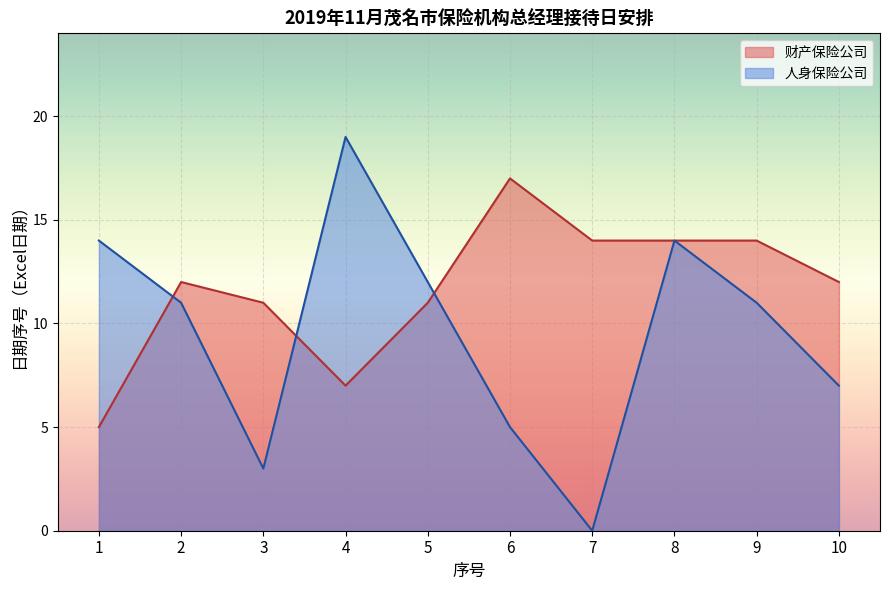

How many values in the 财产保险公司 series are below 12?

4